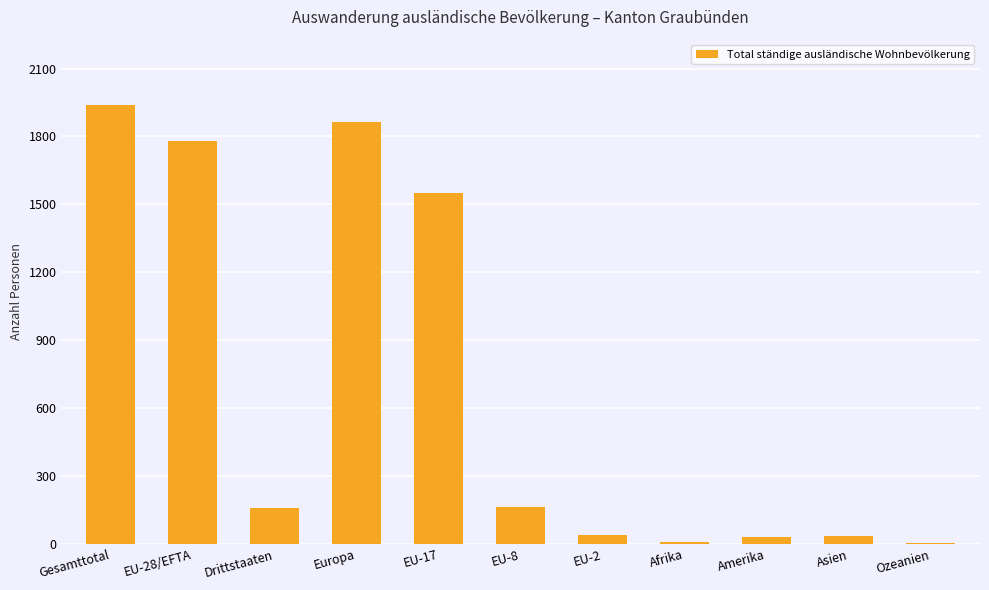

Which category has the highest value across all series?

Gesamttotal